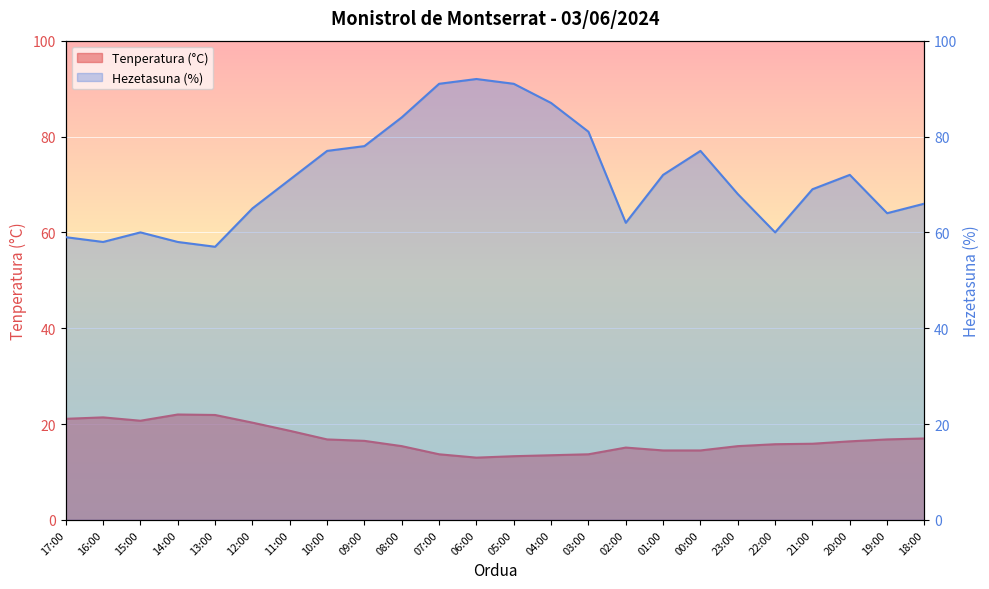

Rank the series at 07:00 from lowest to highest value.

Tenperatura (°C), Hezetasuna (%)